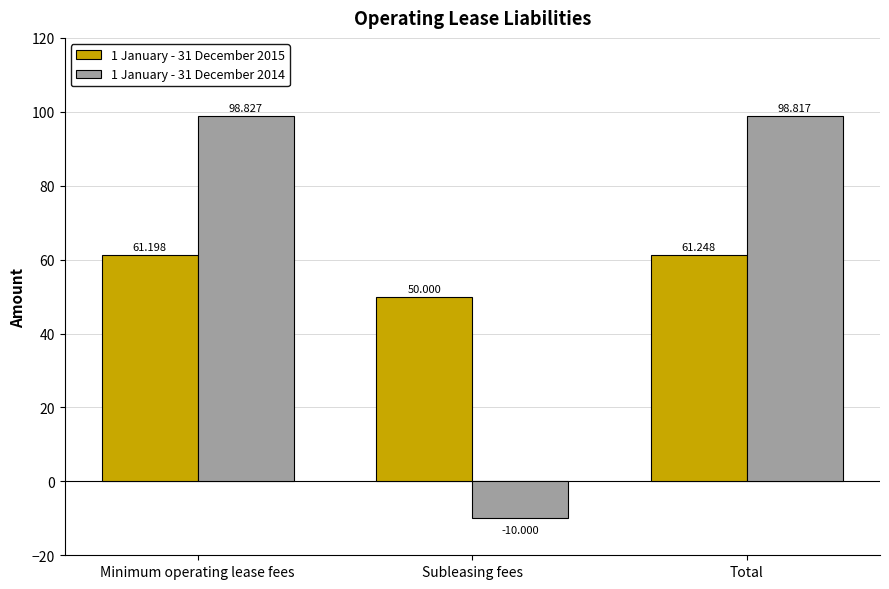

Which series has the widest spread of values?

1 January - 31 December 2014